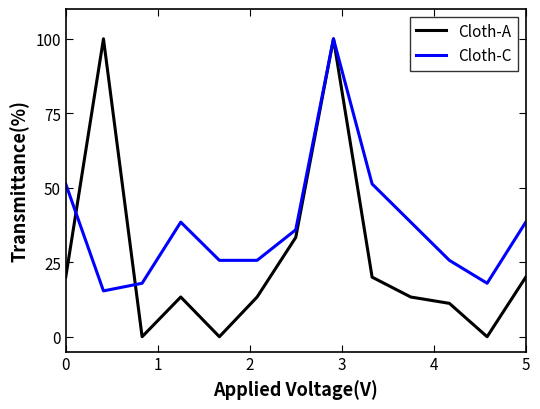

Which series has the largest total across all categories?

Cloth-C